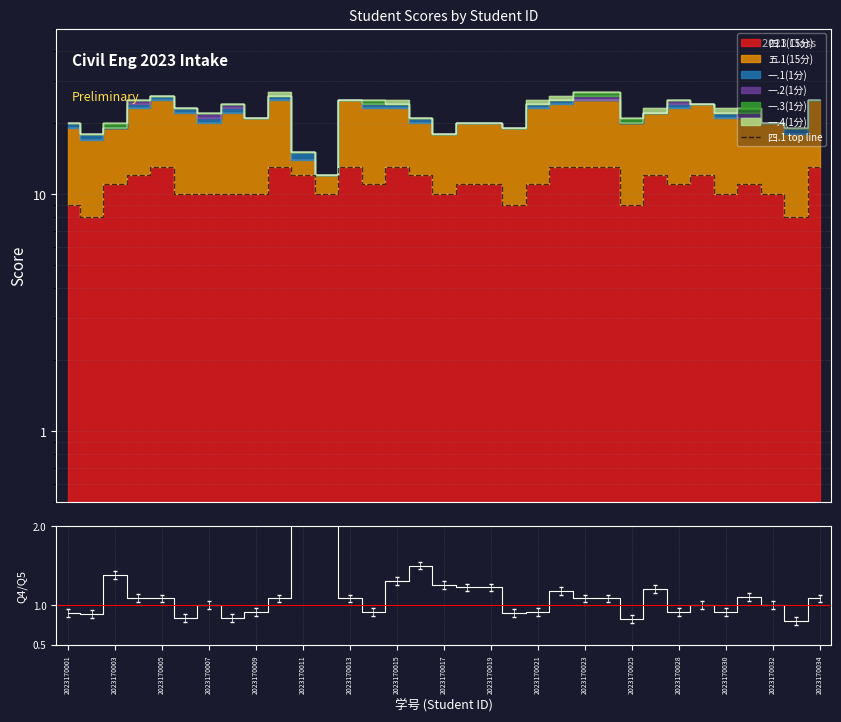

What is the difference between the highest and lowest values at 2023170021?

10.1